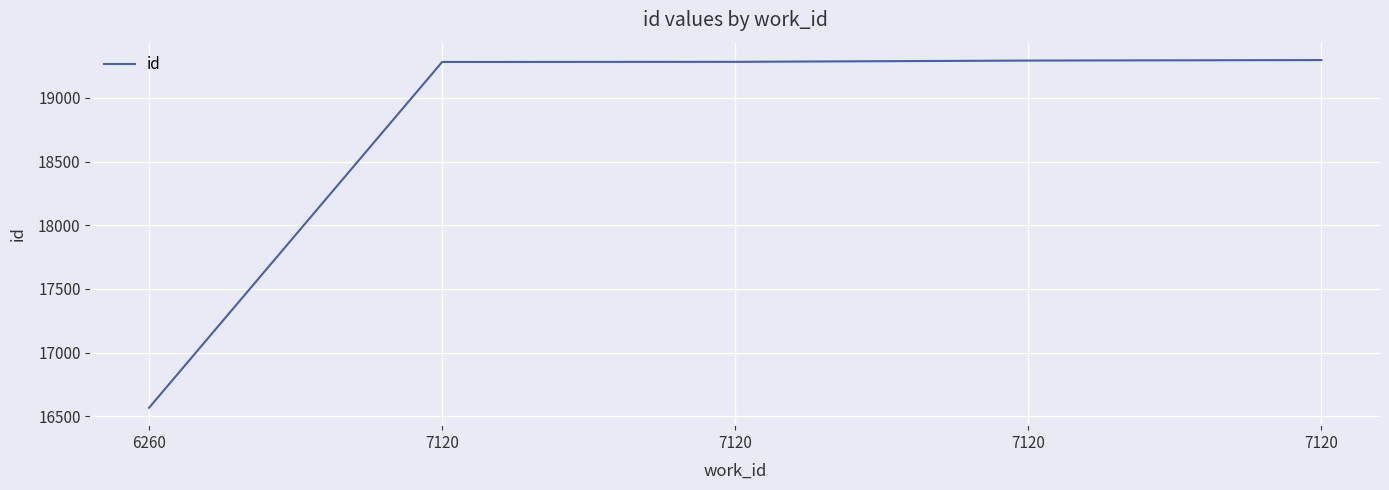

Reading left to right, transcribe all the data shown in this chart.

6260=16566	7120=19282	7120=19283	7120=19293	7120=19297